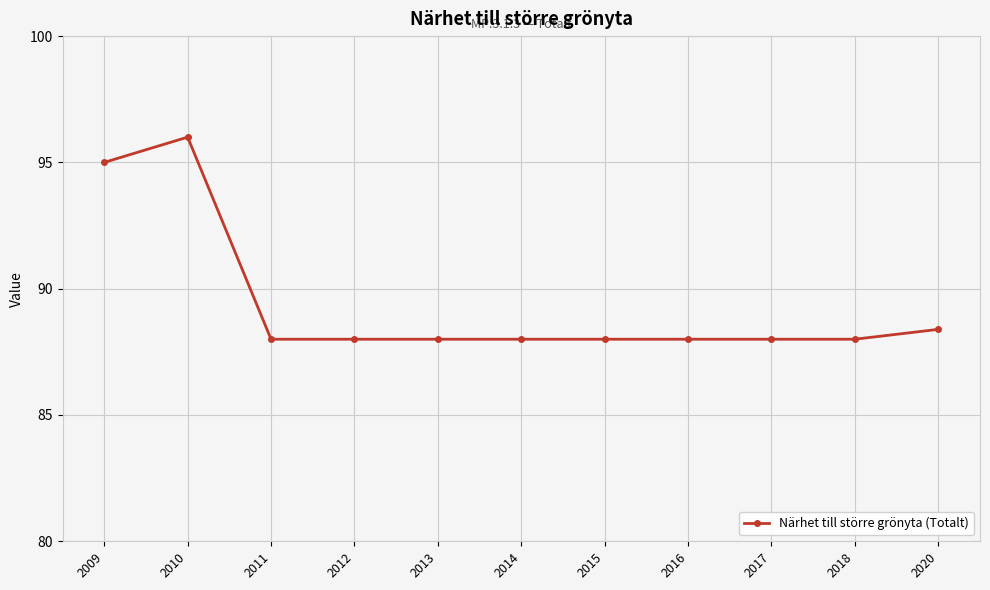

Reading left to right, list all the values displayed in this chart.

95.0	96.0	88.0	88.0	88.0	88.0	88.0	88.0	88.0	88.0	88.4